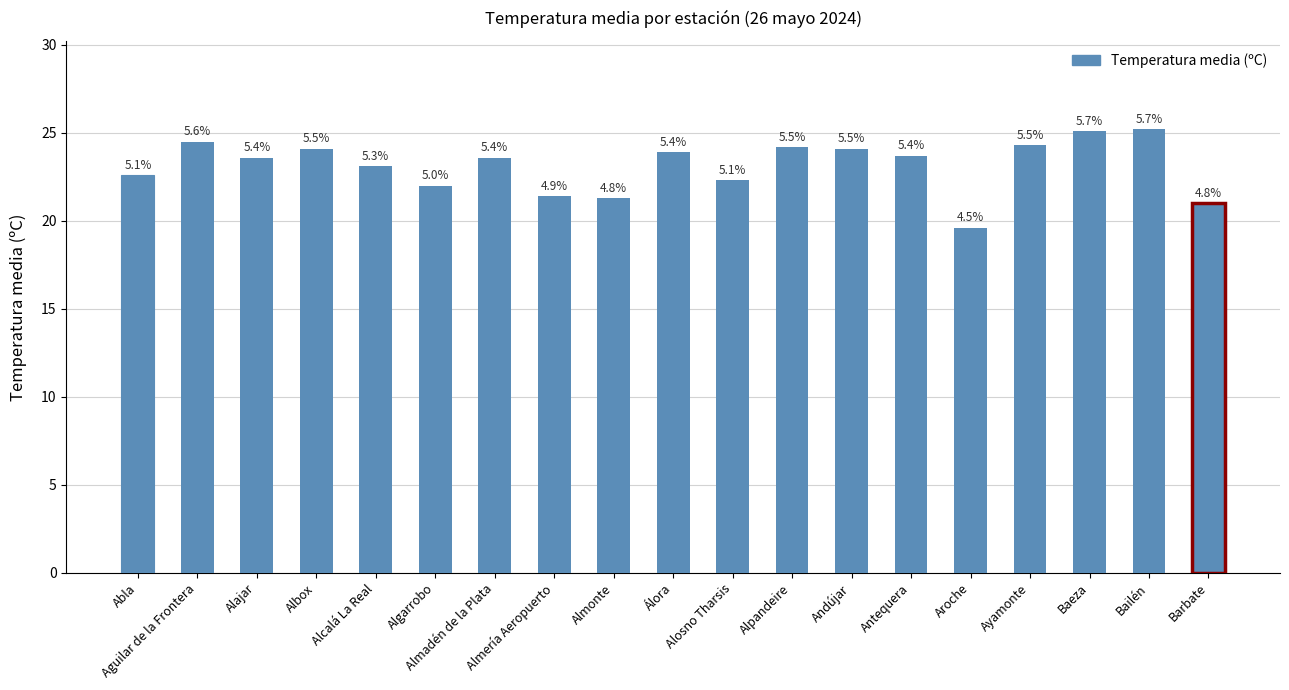

What is the ratio of the value at Álora to the value at Aguilar de la Frontera?

1.0